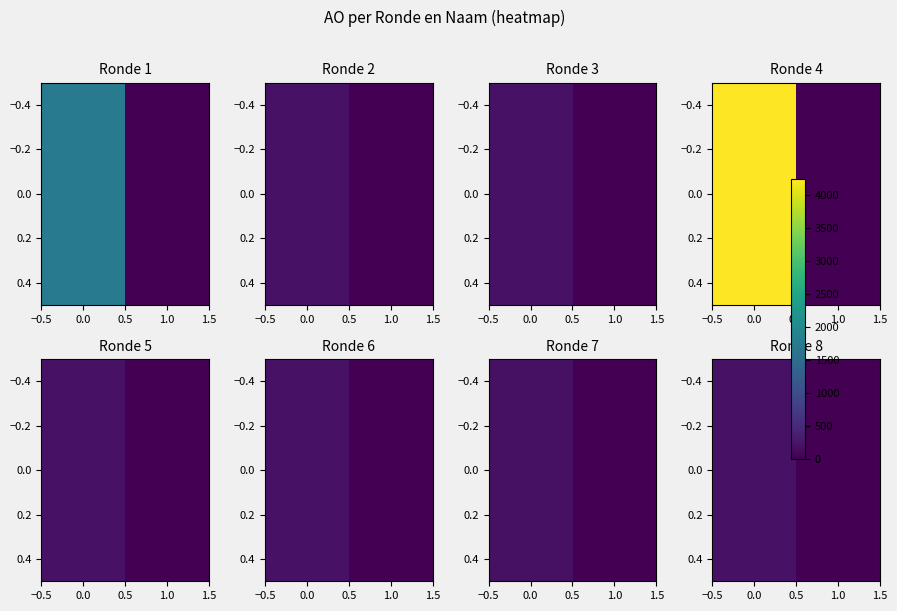

What is the change in value from 0.0 to 1.0?

-200